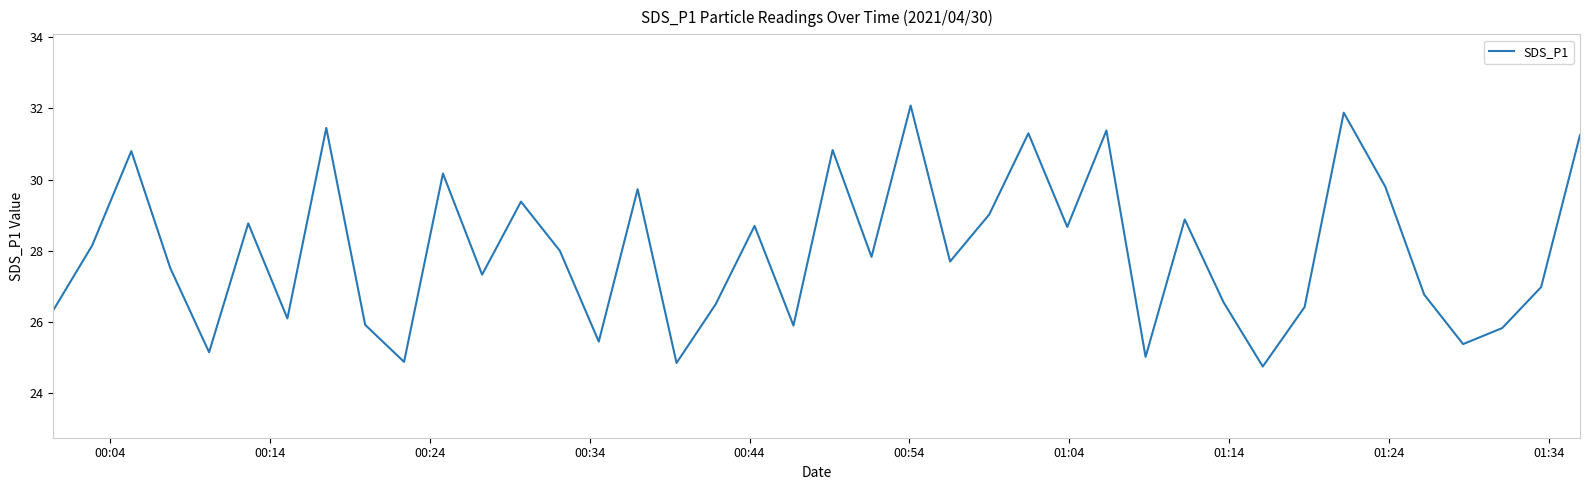

What is the minimum value shown in the chart?

24.8